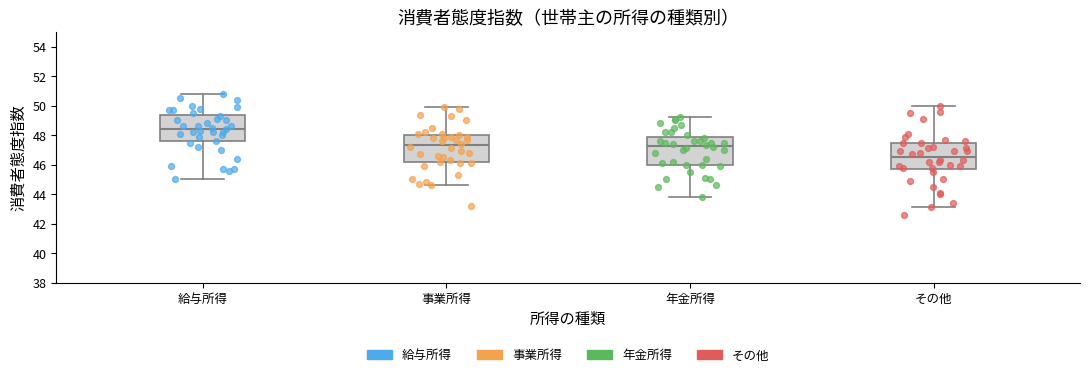

Reading left to right, transcribe this box plot: for each box, give where its median line is, the range the box spans, and where its two whiskers end, as read against the y-axis. The values are not printed on the chart, so give them approximately, as read against the axis.

給与所得: median 48.4, box 47.6 to 49.4, whiskers 45.0 to 50.8
事業所得: median 47.4, box 46.2 to 48.0, whiskers 44.6 to 50.0
年金所得: median 47.2, box 46.0 to 47.8, whiskers 43.8 to 49.2
その他: median 46.6, box 45.8 to 47.6, whiskers 43.2 to 50.0